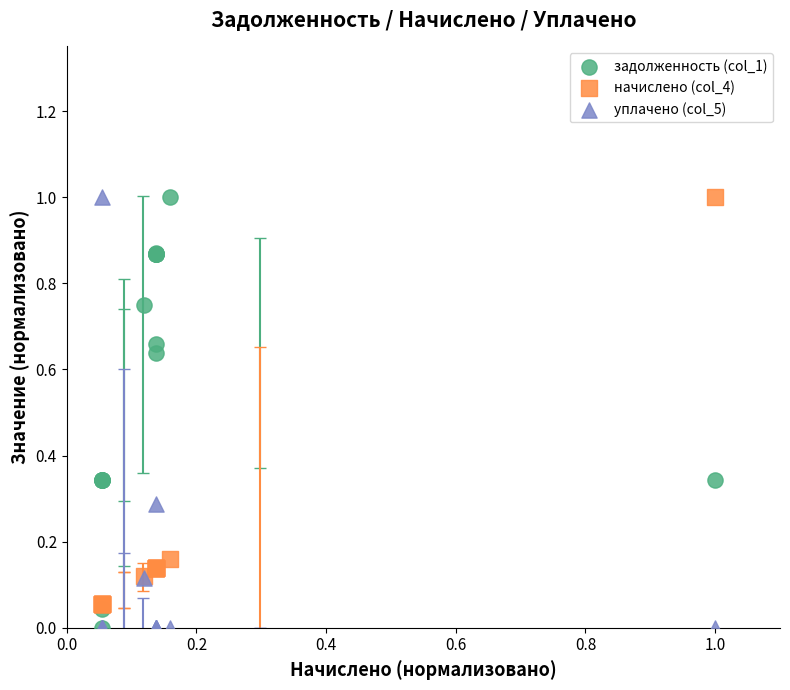

What are all the series names shown in the legend?

задолженность (col_1), начислено (col_4), уплачено (col_5)